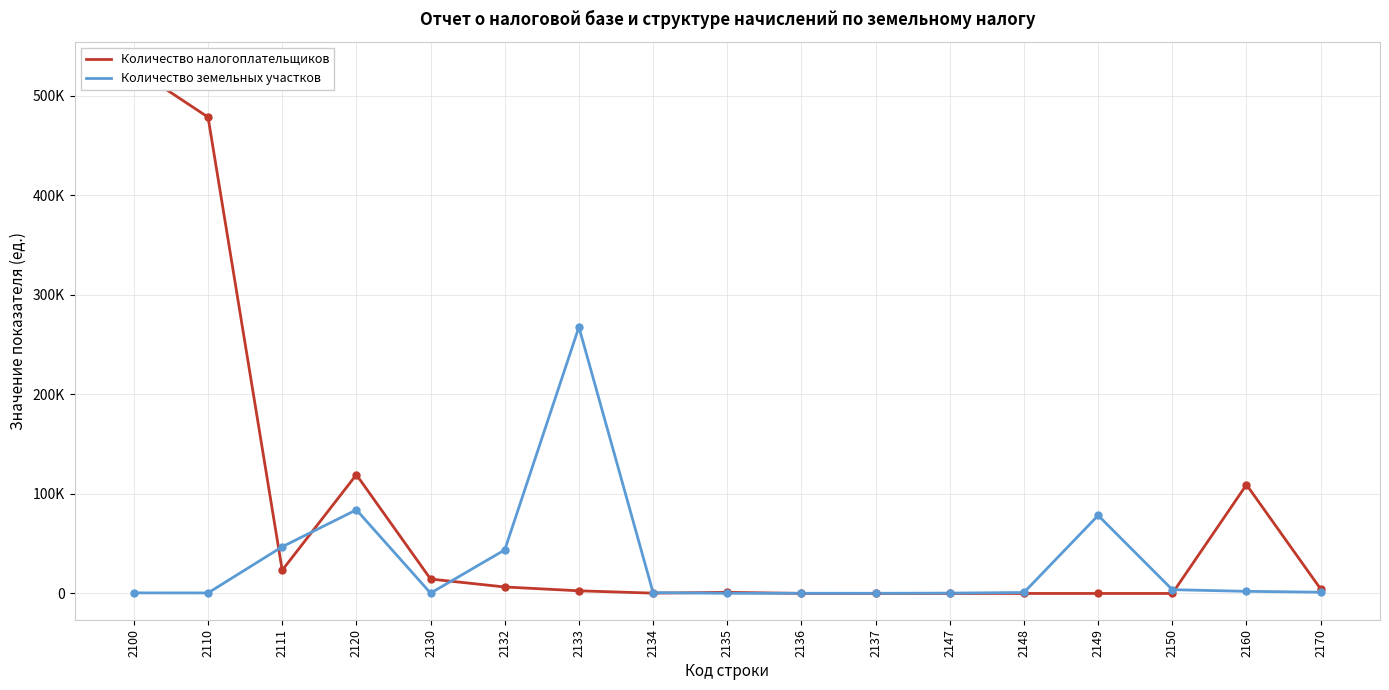

Which series has the largest Y range (max minus min)?

Количество налогоплательщиков